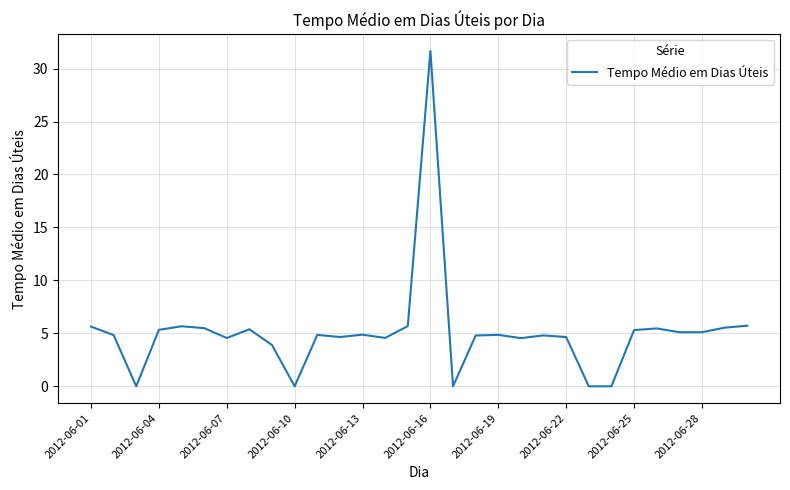

What is the sum of all values?

153.0